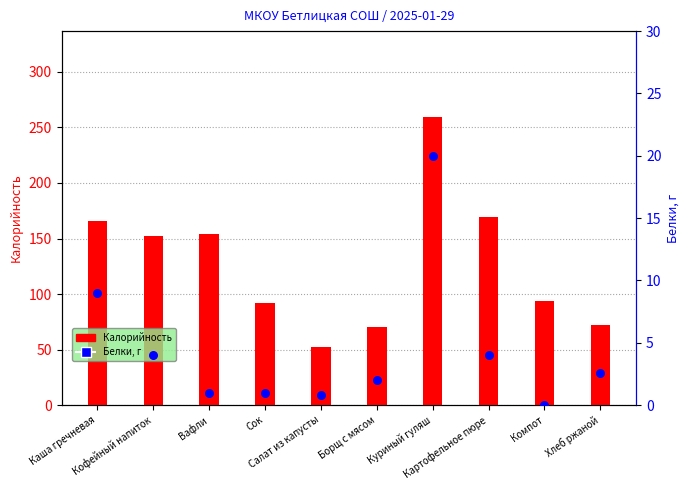

Is the value of Калорийность at Куриный гуляш greater than the value of Белки at Кофейный напиток?

Yes